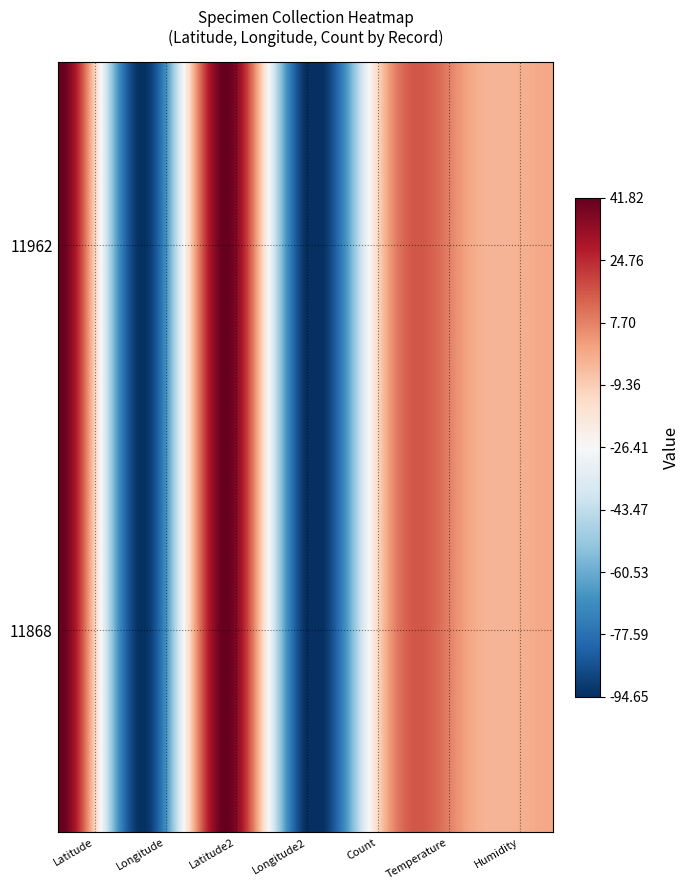

Reading left to right, extract all data points from this chart.

11868: 41.8	-94.6	41.8	-94.6	1.0	0.0	0.0
11962: 41.8	-94.6	41.8	-94.6	1.0	0.0	0.0